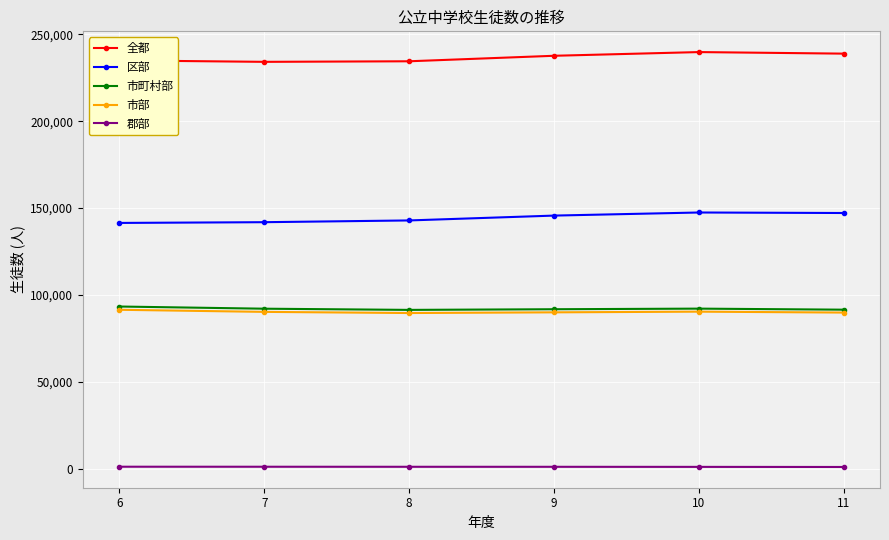

The 郡部 series shows 1190 at 11. True or false?

True